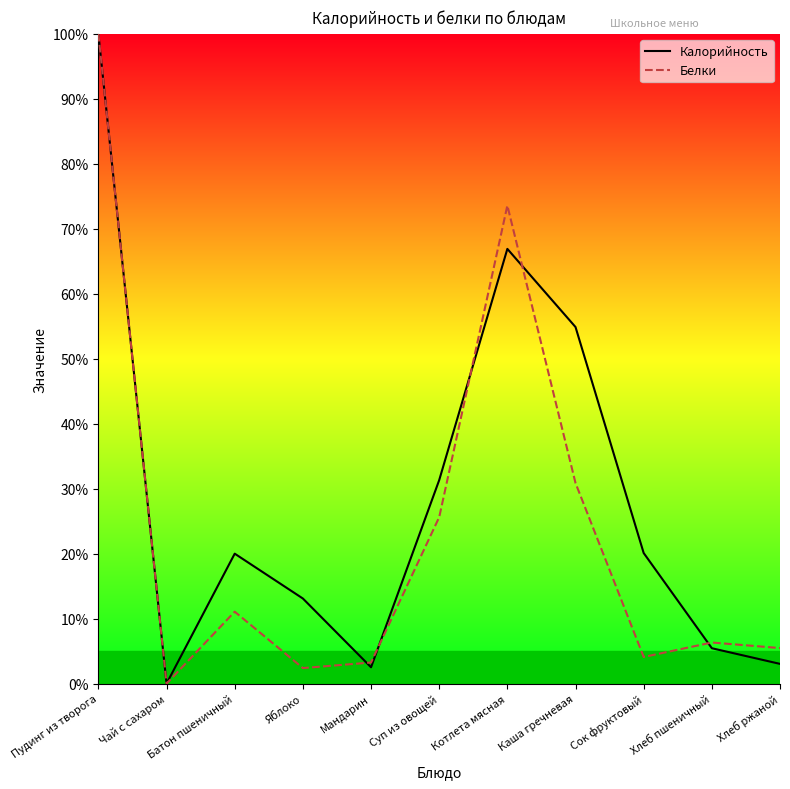

What is the highest value of the Белки series?

100.0